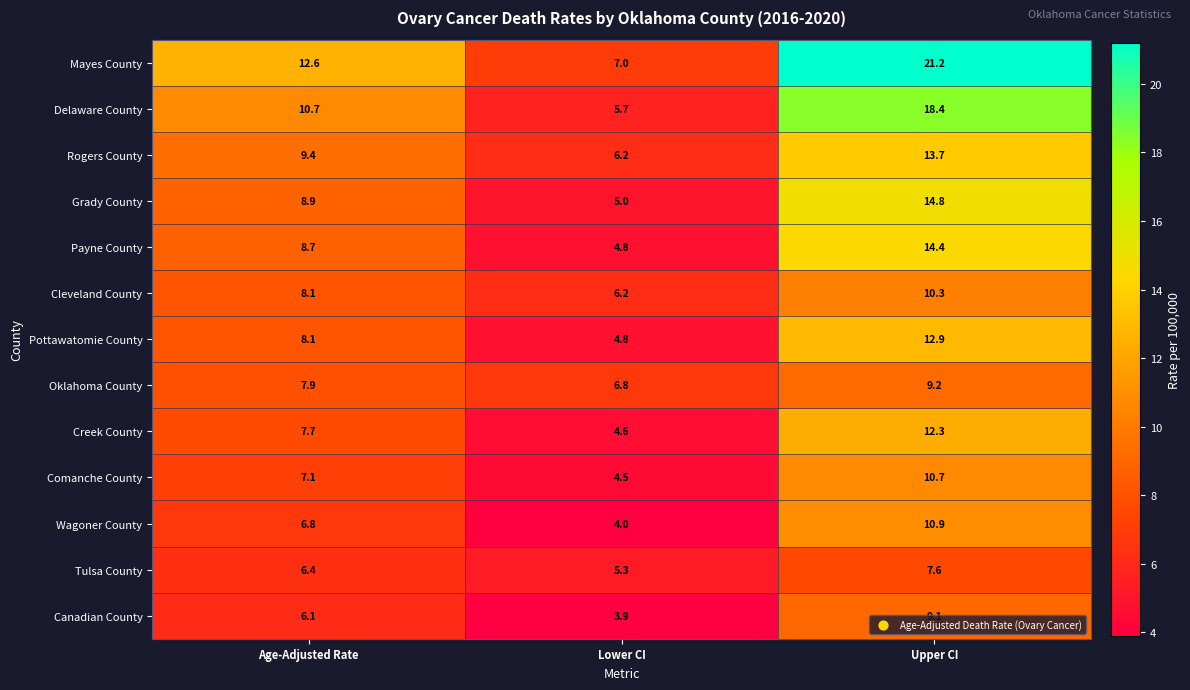

Which series has the largest total across all categories?

Mayes County